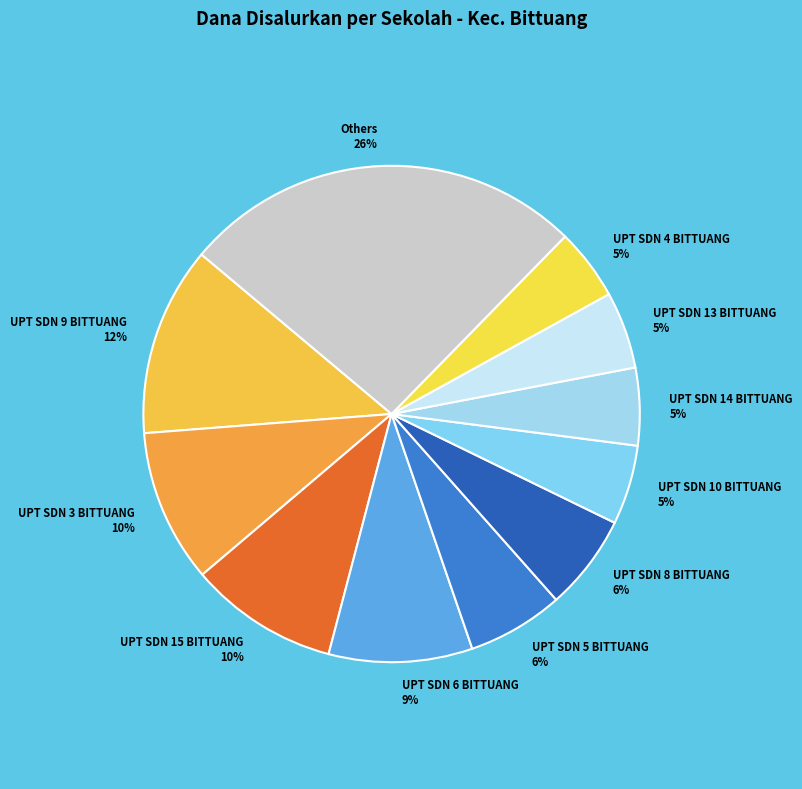

Does UPT SDN 10 BITTUANG represent more than half of the total?

No